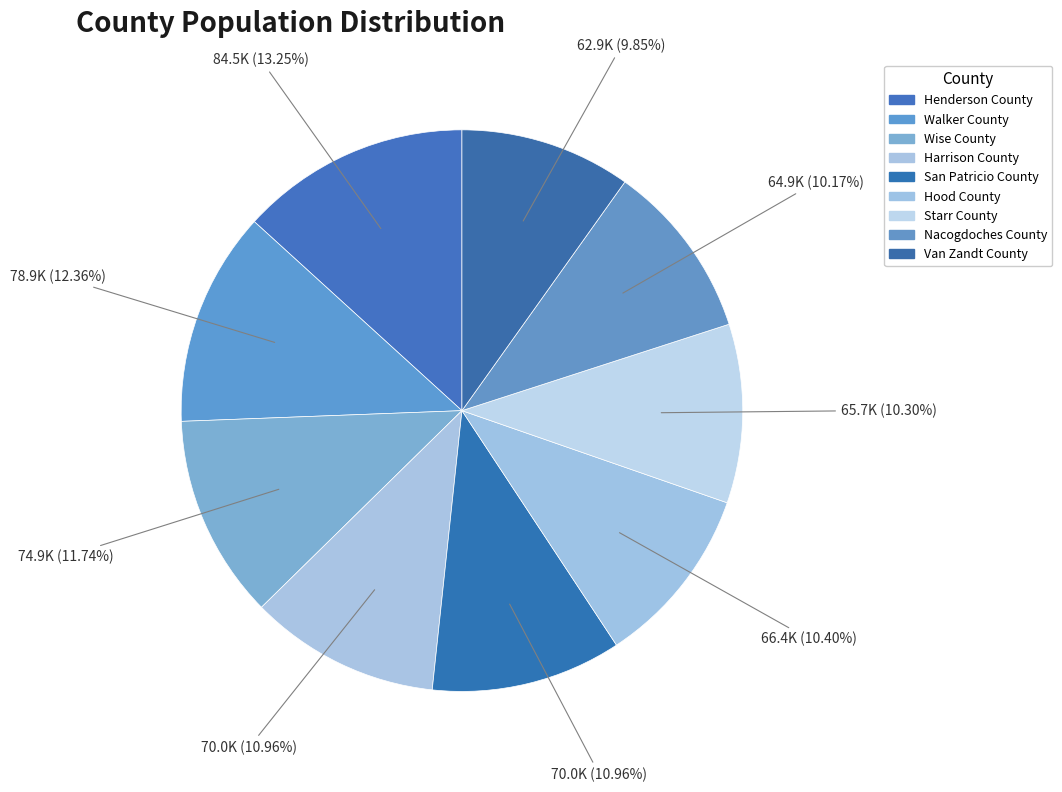

What is the ratio of the value at Walker County to the value at Starr County?

1.2